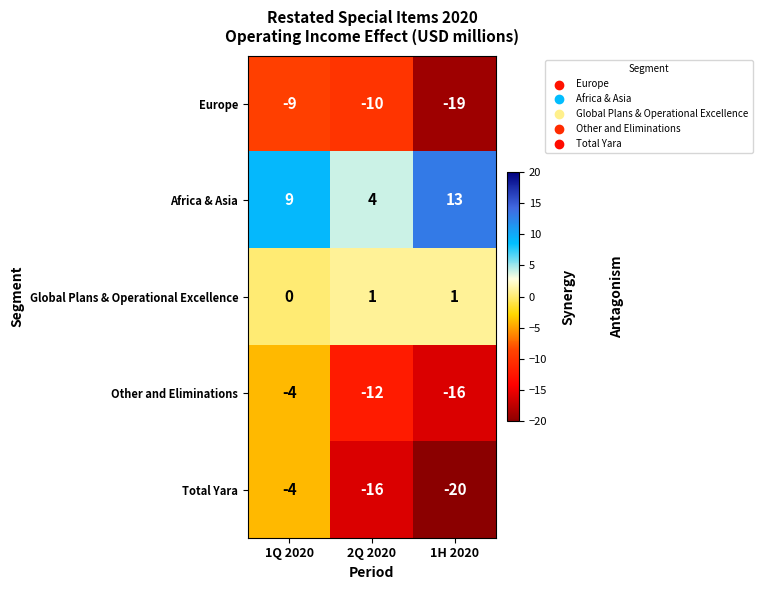

How many categories are shown in the chart?

3